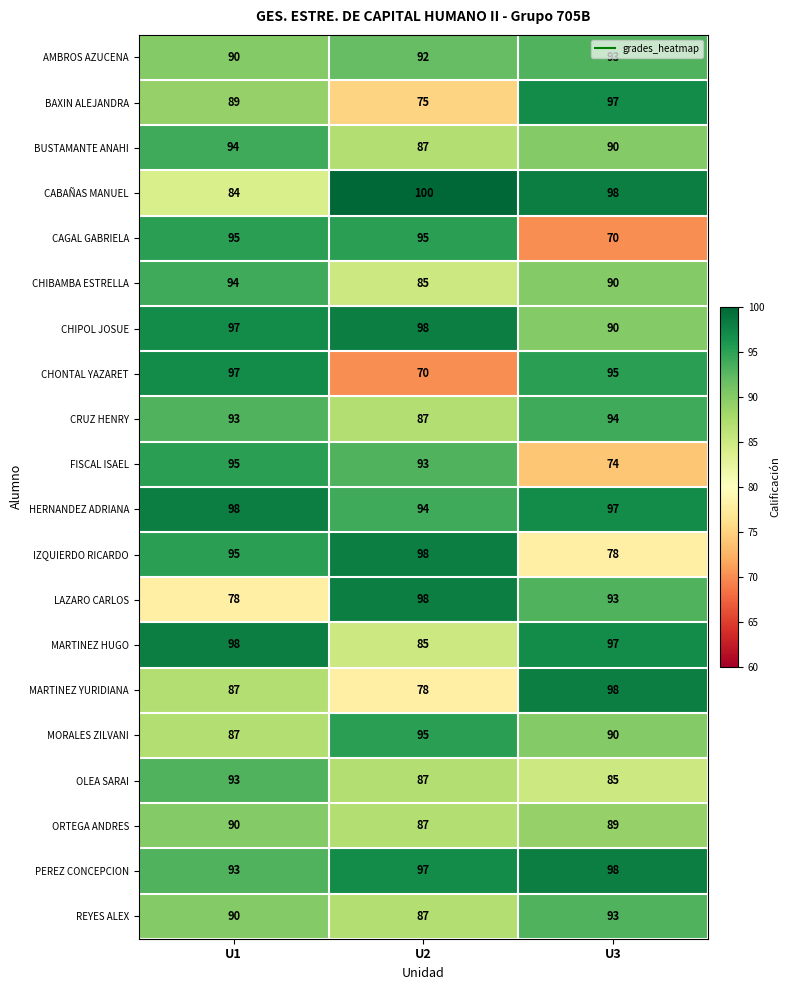

How many distinct data groups are displayed?

20